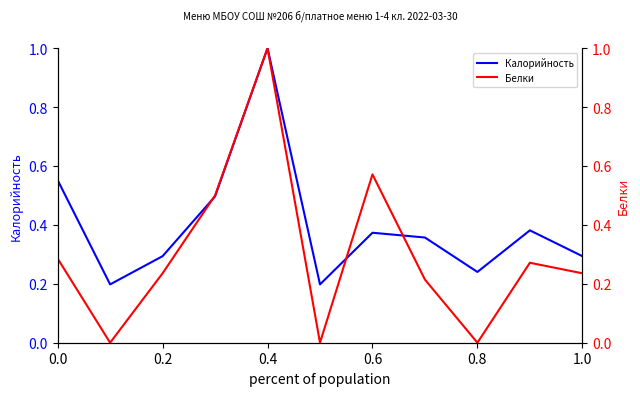

What is the maximum value for Калорийность?

1.0